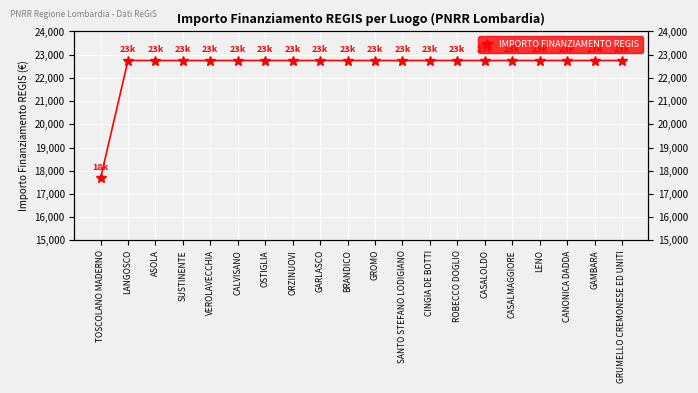

Rank the categories by value from lowest to highest.

TOSCOLANO MADERNO, LANGOSCO, ASOLA, SUSTINENTE, VEROLAVECCHIA, CALVISANO, OSTIGLIA, ORZINUOVI, GARLASCO, BRANDICO, GROMO, SANTO STEFANO LODIGIANO, CINGIA DE BOTTI, ROBECCO DOGLIO, CASALOLDO, CASALMAGGIORE, LENO, CANONICA DADDA, GAMBARA, GRUMELLO CREMONESE ED UNITI